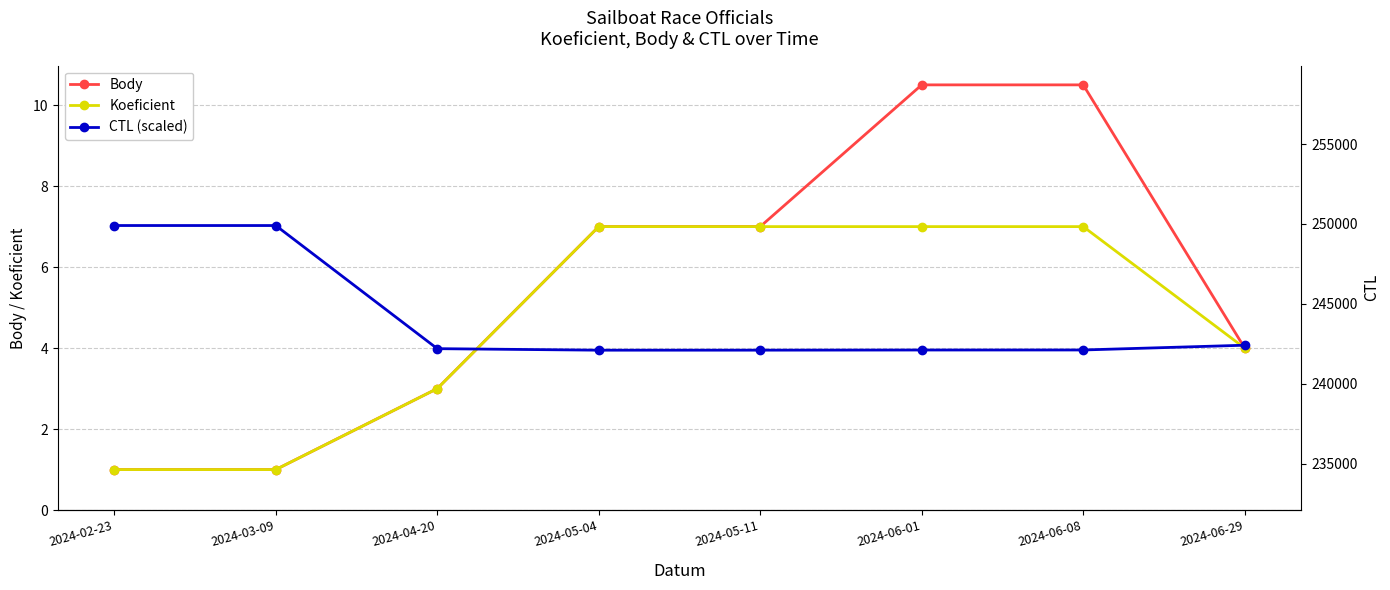

The value of Koeficient at 2024-06-29 is 4.0. True or false?

True